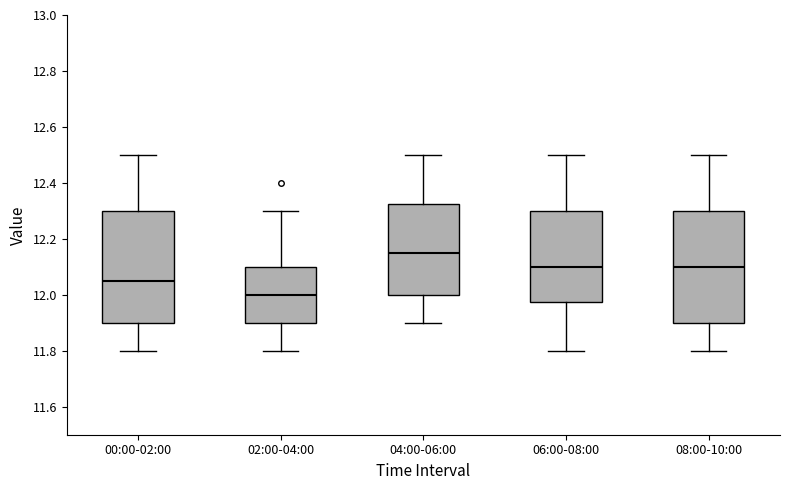

Which box has the highest median line?

04:00-06:00